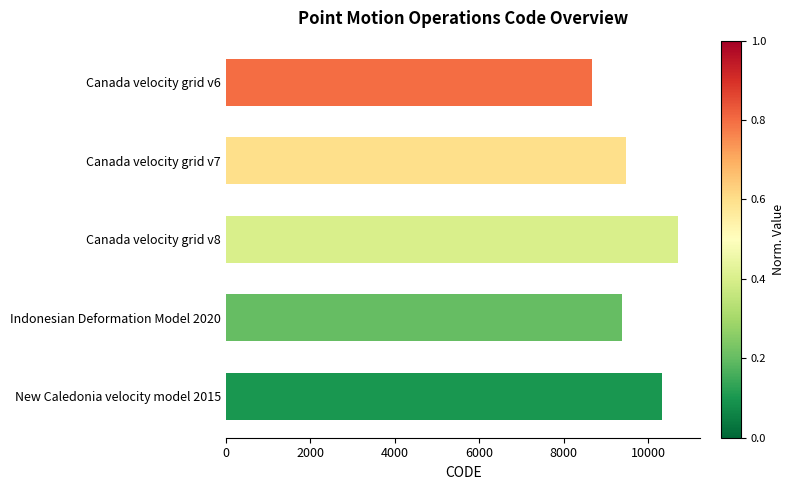

Approximately how many times larger is the value at Canada velocity grid v7 compared to Indonesian Deformation Model 2020?

1.0